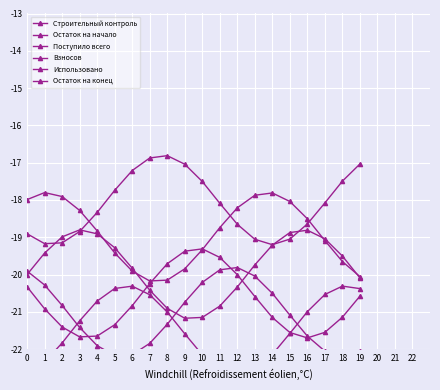

Which category has the lowest value across all series?

12